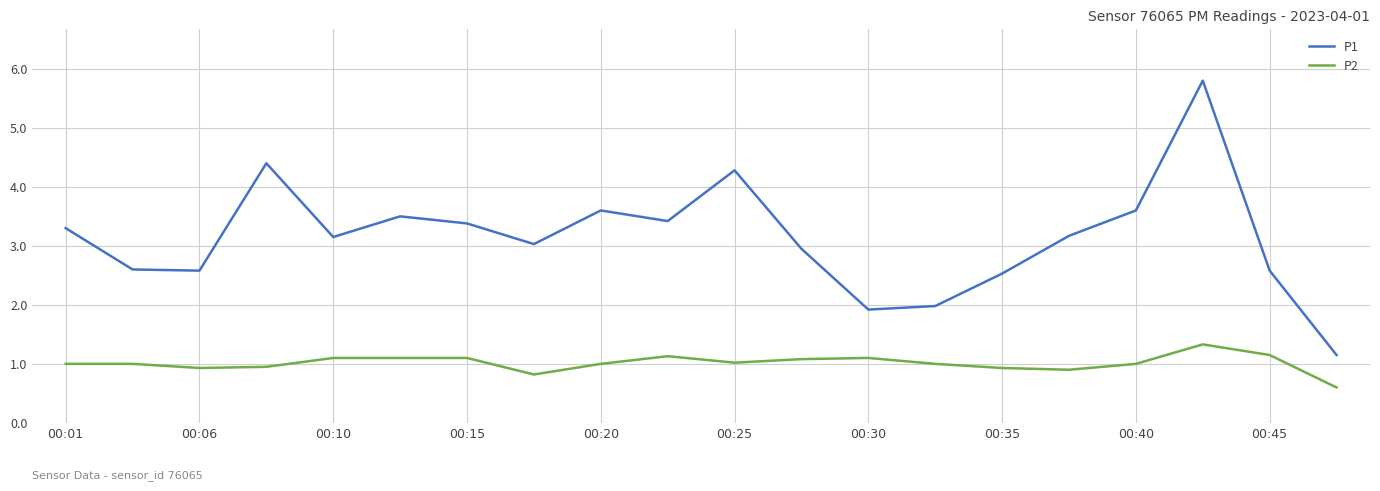

Which series has the largest total across all categories?

P1